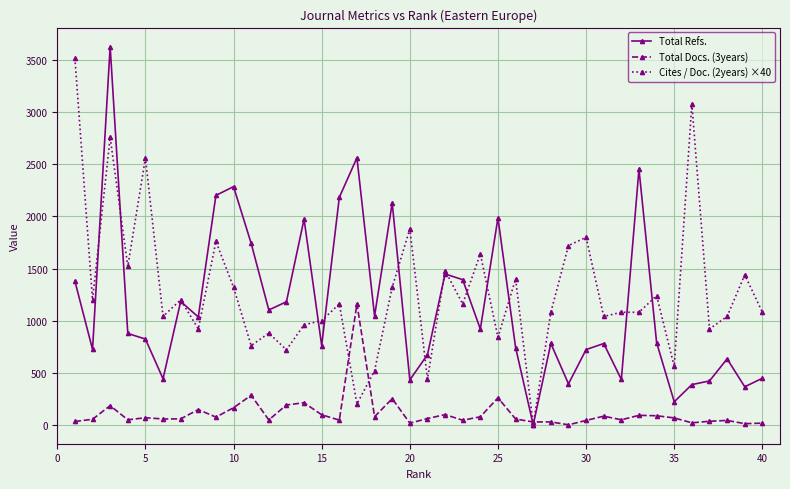

What is the maximum value shown in the chart?

3631